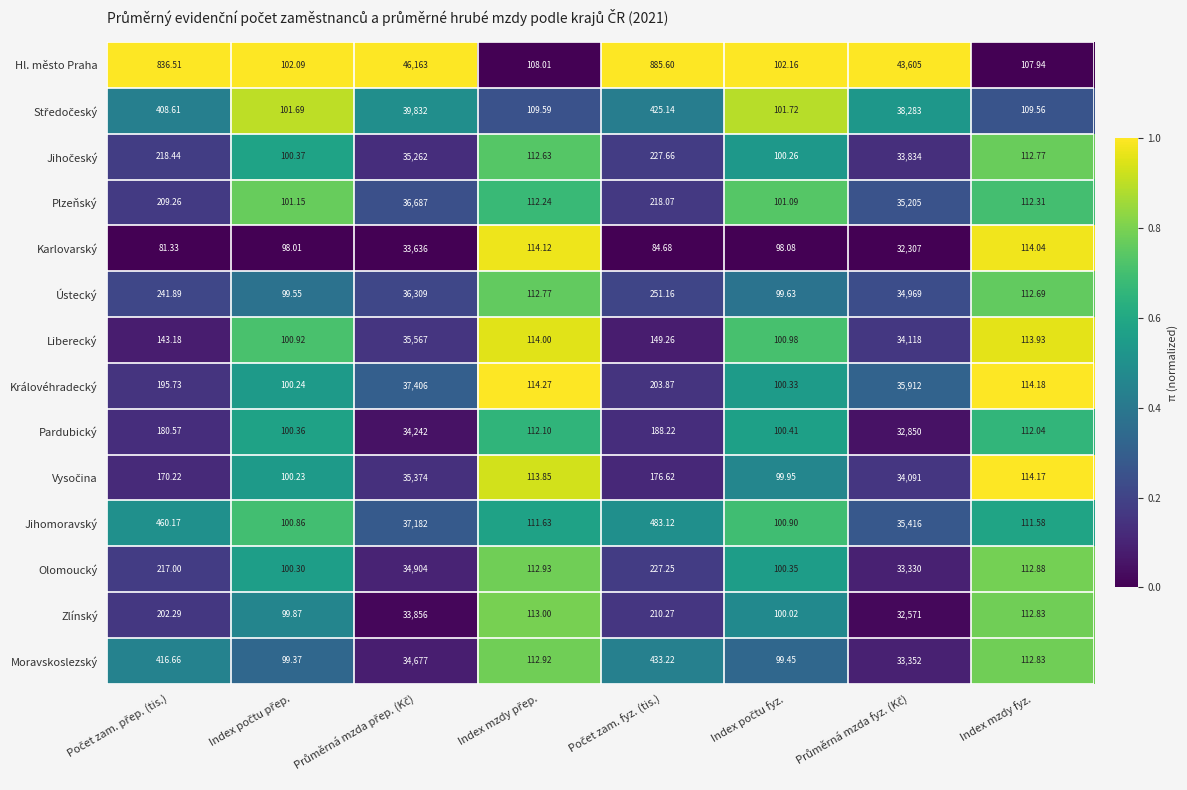

Which series has the largest total across all categories?

Hl. město Praha